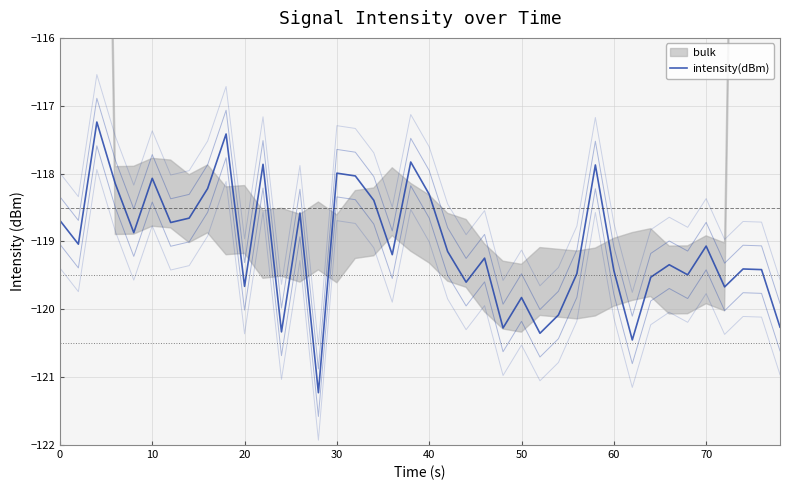

How many data points in intensity(dBm) +-0.70 are above -119?

10